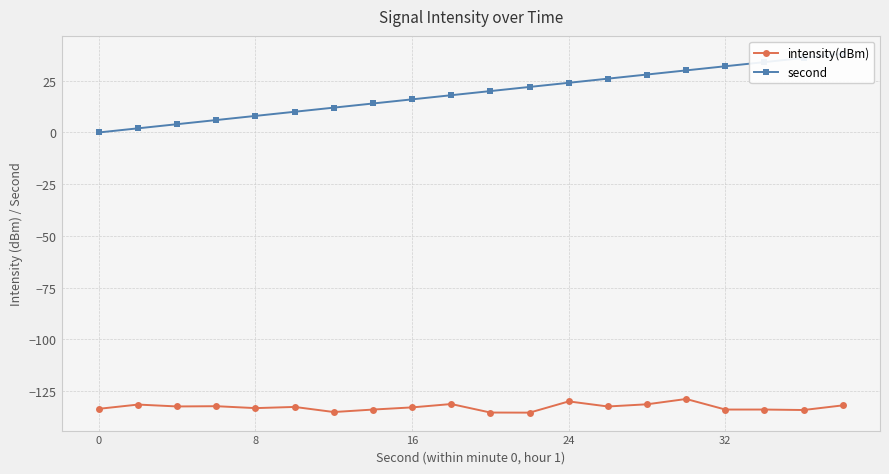

What are all the series names shown in the legend?

intensity(dBm), second